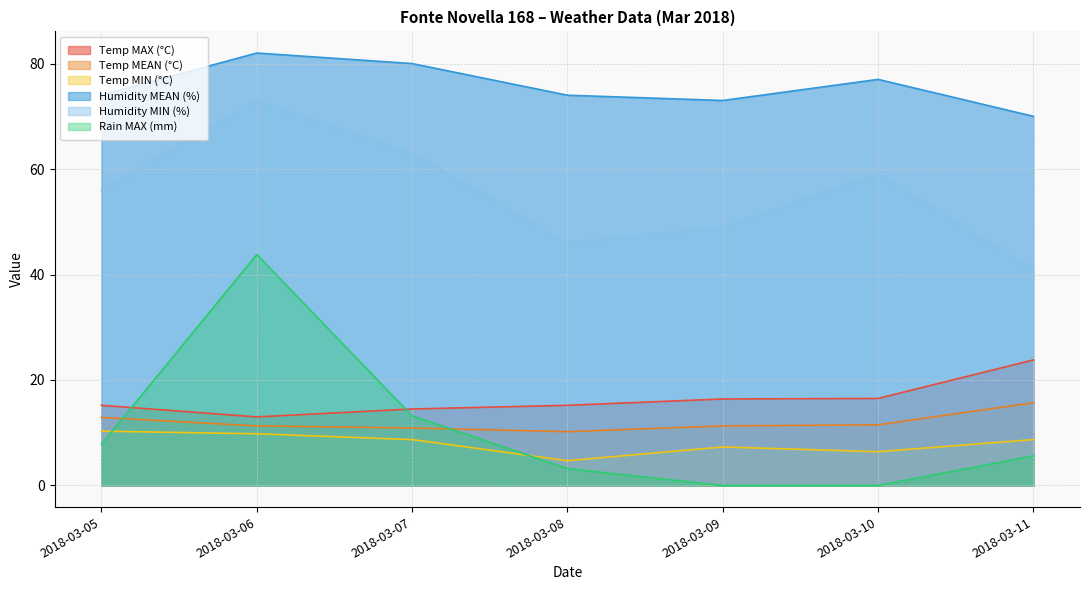

What is the lowest value of the Temp MEAN (°C) series?

10.2